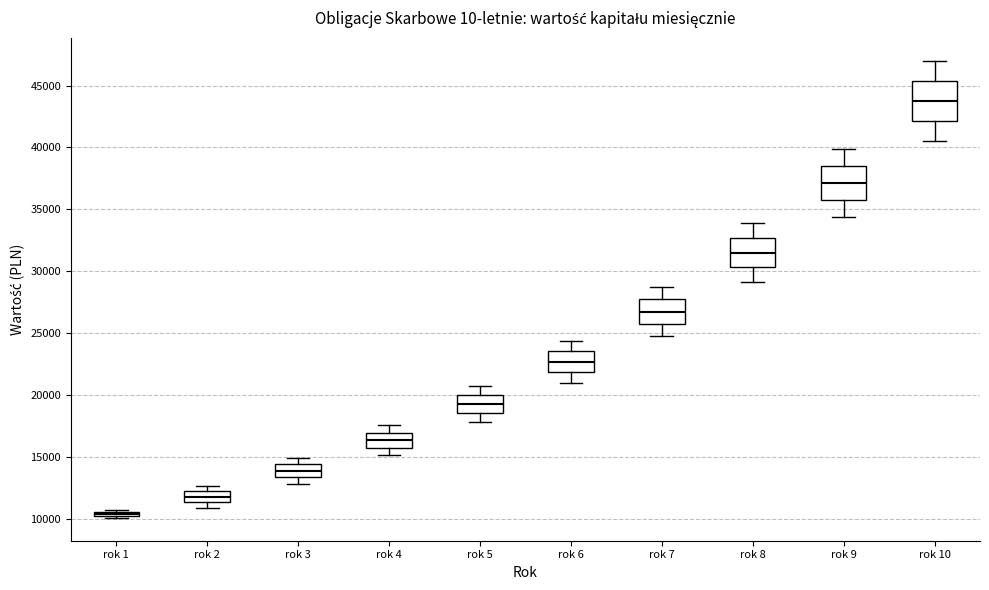

Which box's median line is the highest?

rok 10